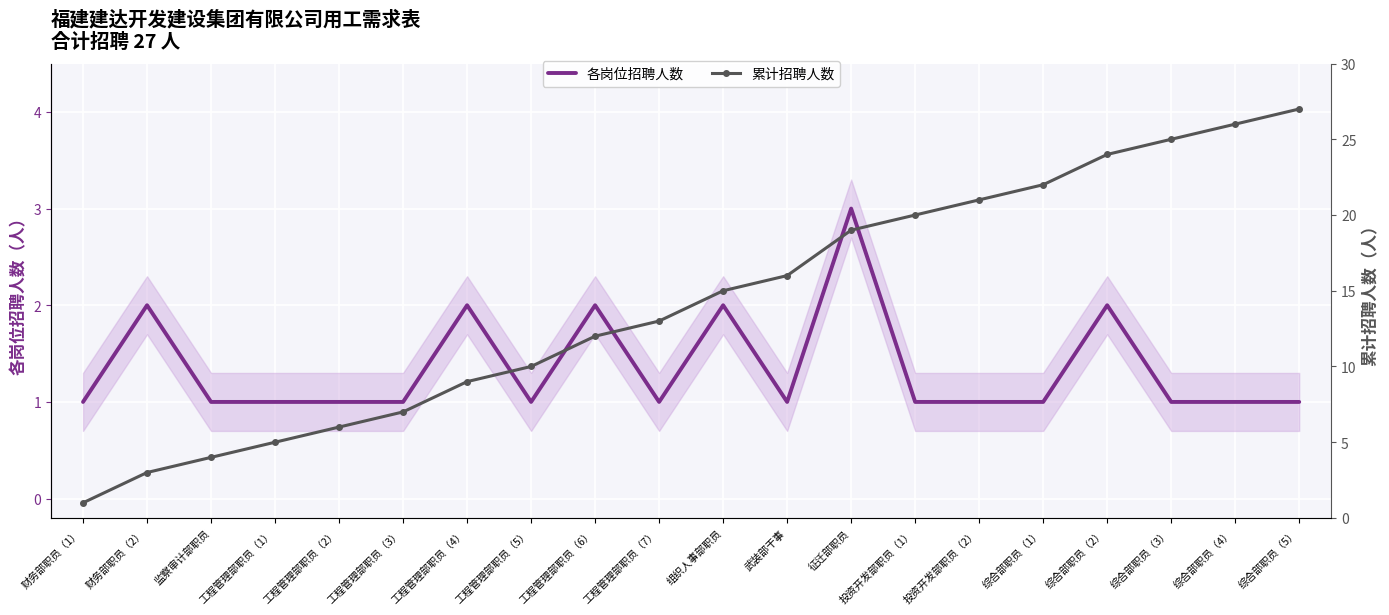

In 各岗位招聘人数, how many points are lower than both neighbors (excluding endpoints)?

3